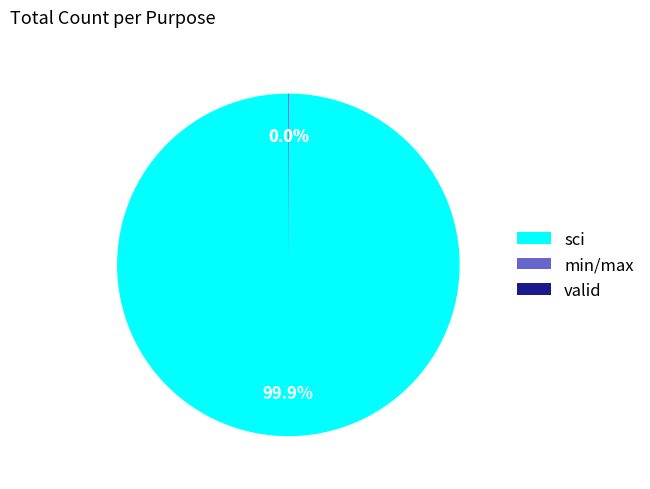

What is the largest slice in the pie chart?

sci